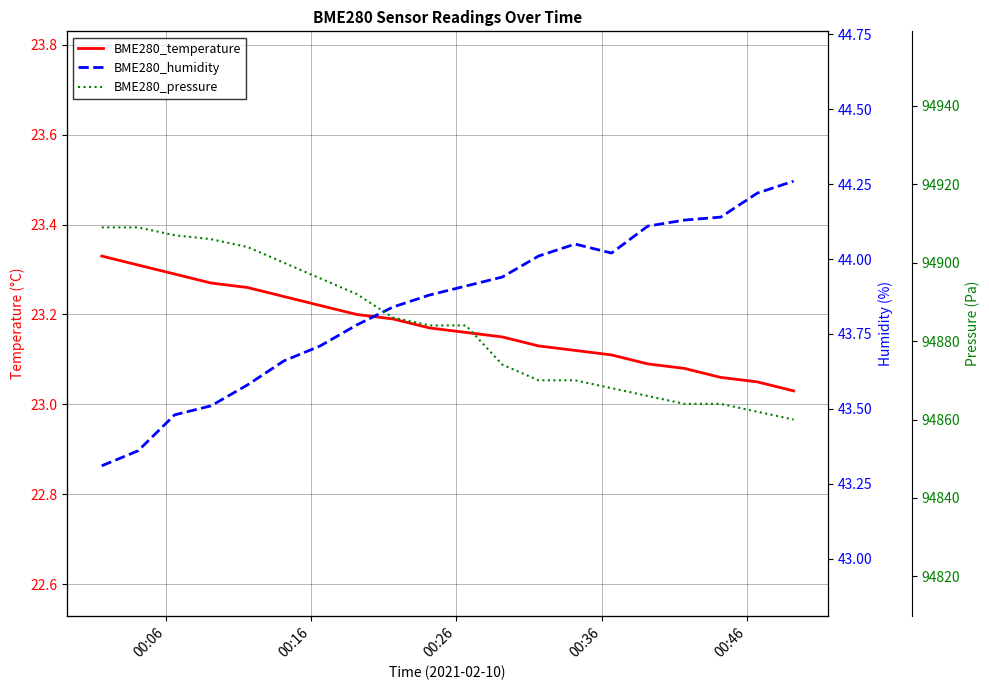

What are all the series names shown in the legend?

BME280_temperature, BME280_humidity, BME280_pressure